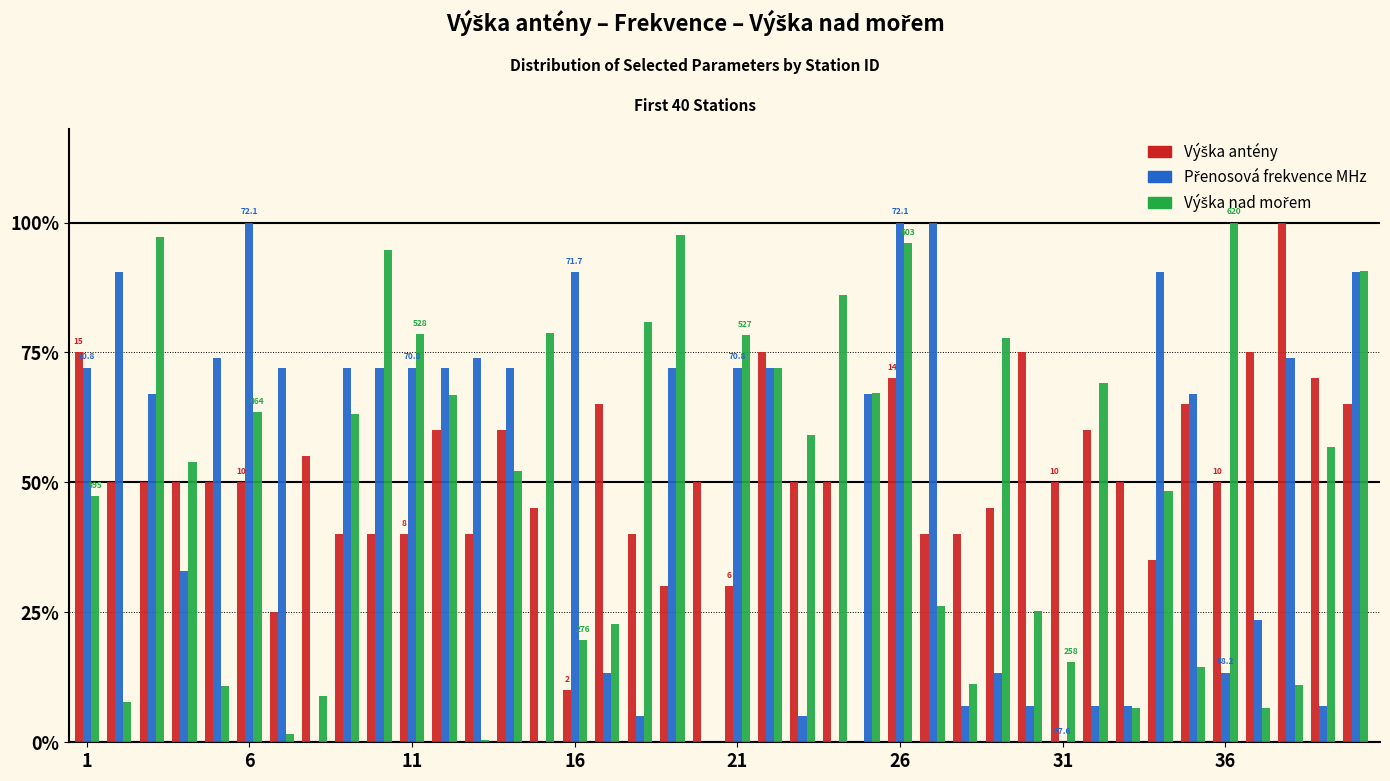

Are the bars horizontal?

No